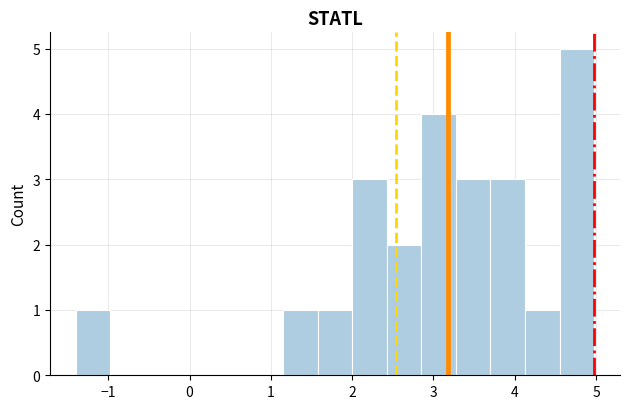

Over which range of the x-axis is the bar tallest?

4.6 to 5.0